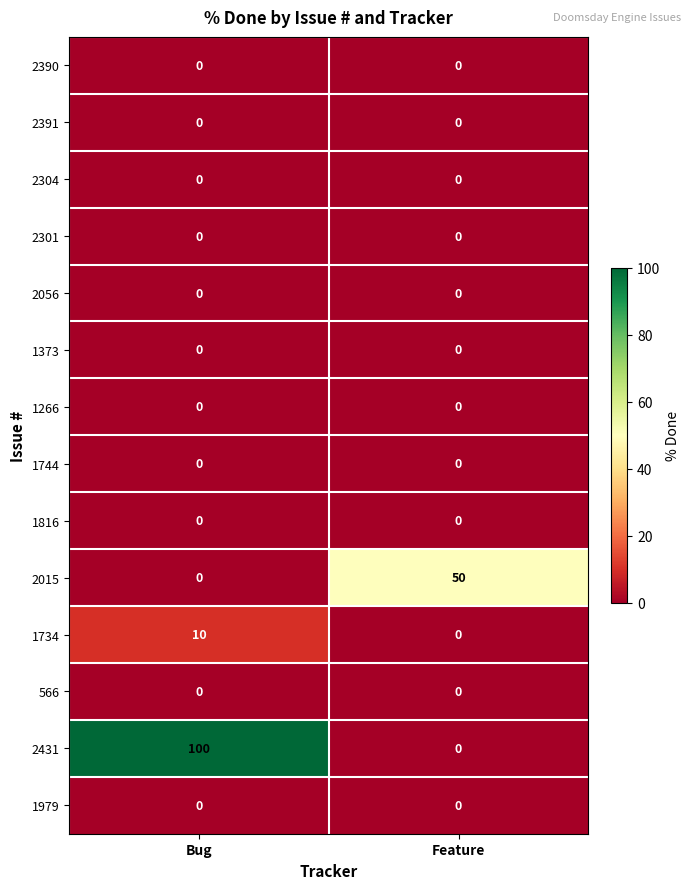

Read the 2431 value at Bug.

100